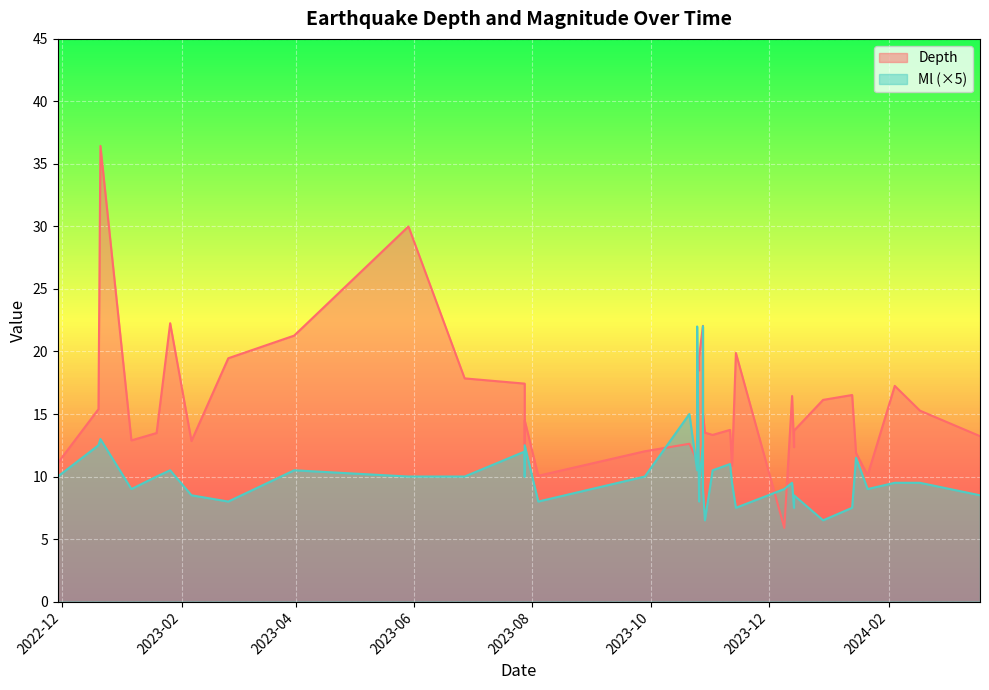

Rank the series by their maximum value, from lowest to highest.

Ml, Depth